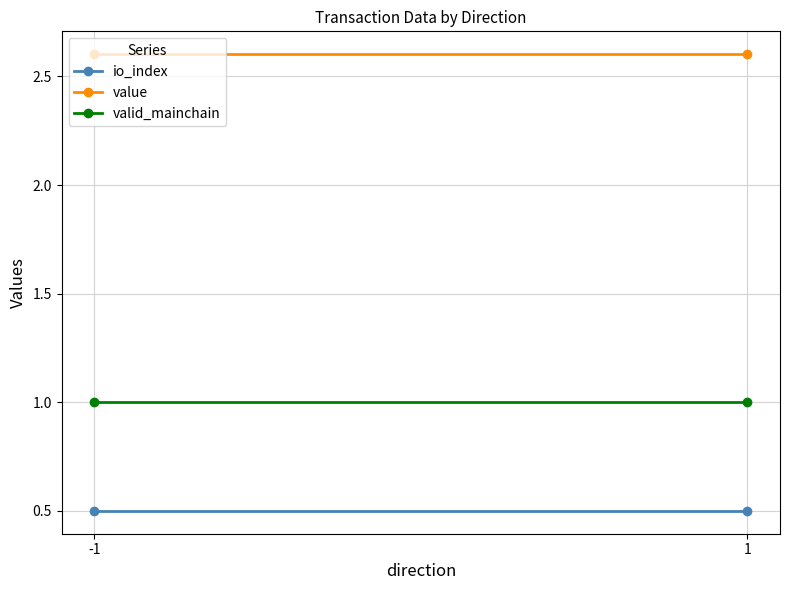

Reading right to left, what are all the values shown in this chart?

io_index: 0.5	0.5
value: 2.6	2.6
valid_mainchain: 1.0	1.0